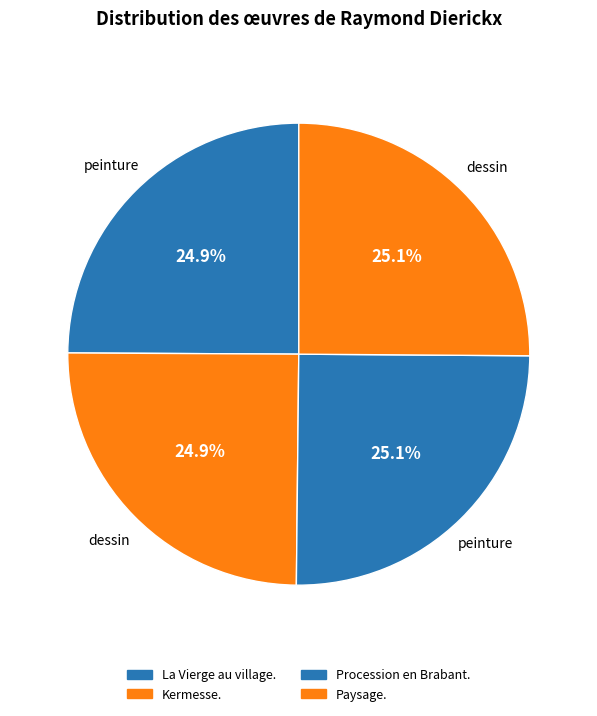

Rank the categories by value from highest to lowest.

Paysage., Procession en Brabant., Kermesse., La Vierge au village.